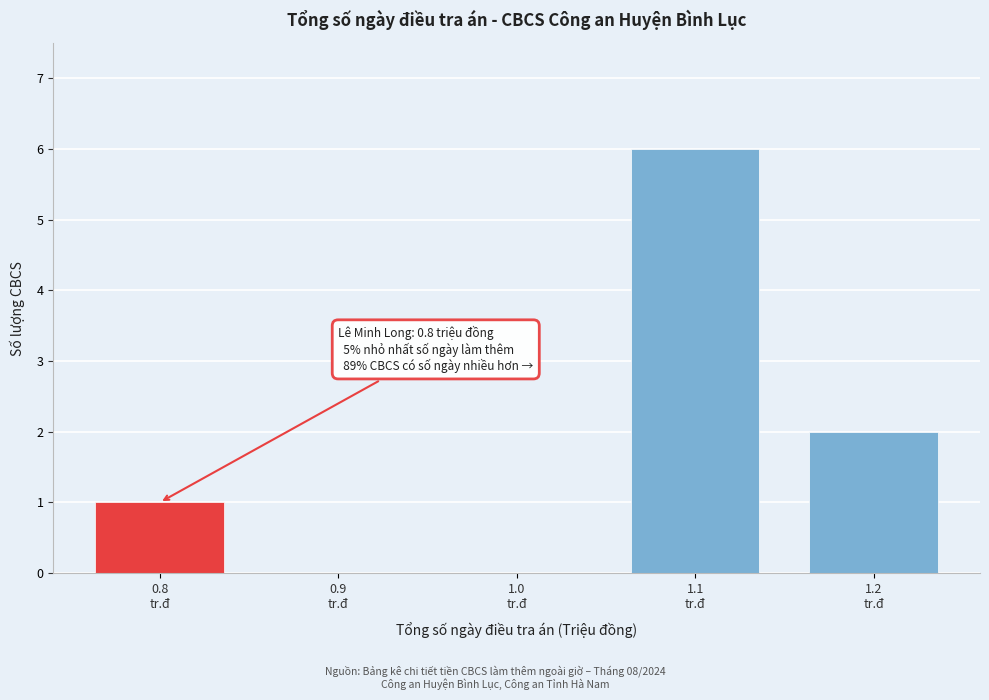

Which range on the x-axis has the tallest bar?

1.05 to 1.15